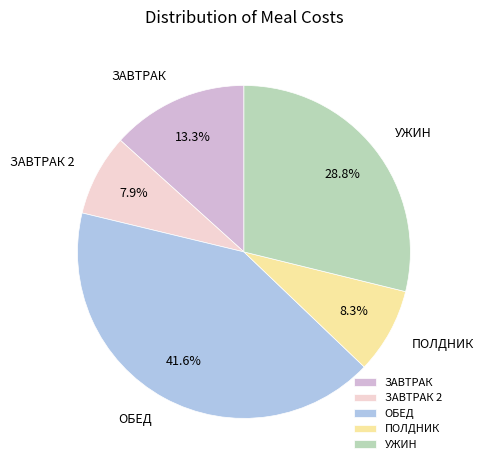

To the nearest percent, what is the difference between the largest and smallest slice percentages?

34%